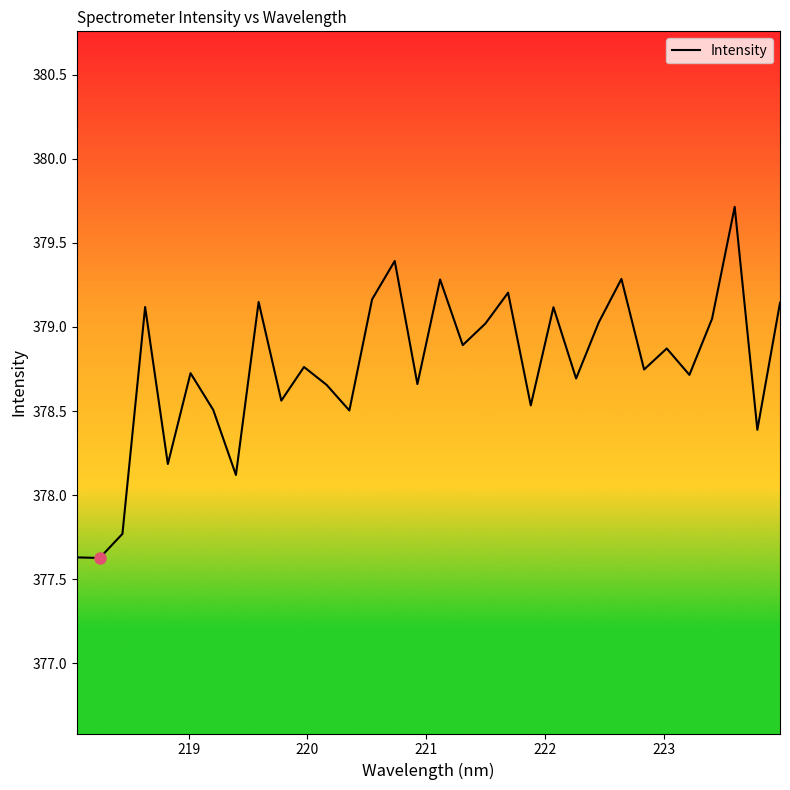

What is the minimum value shown in the chart?

377.6